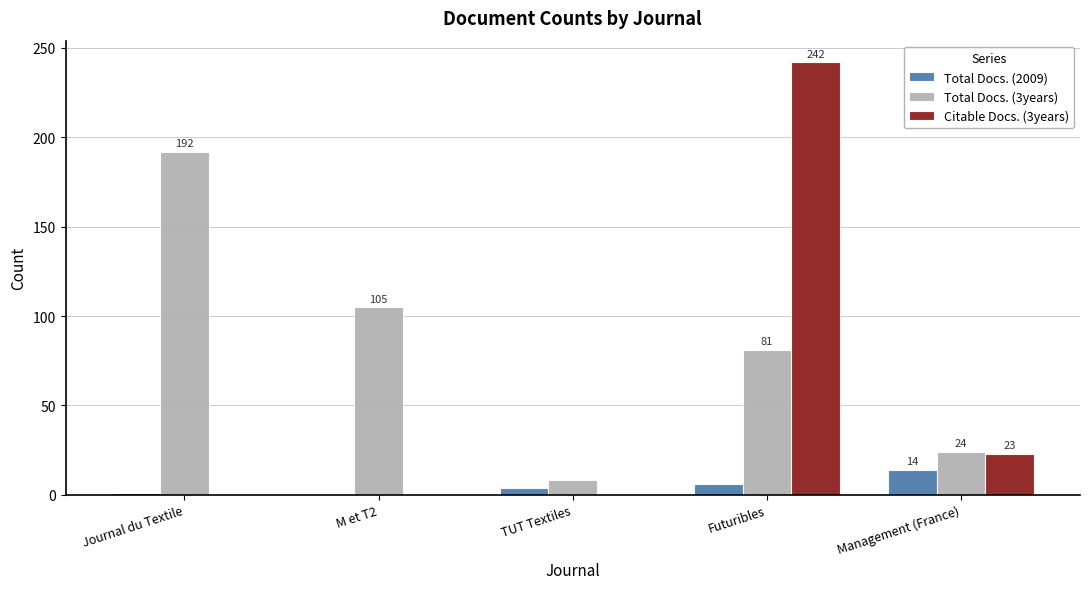

Are the bars horizontal?

No